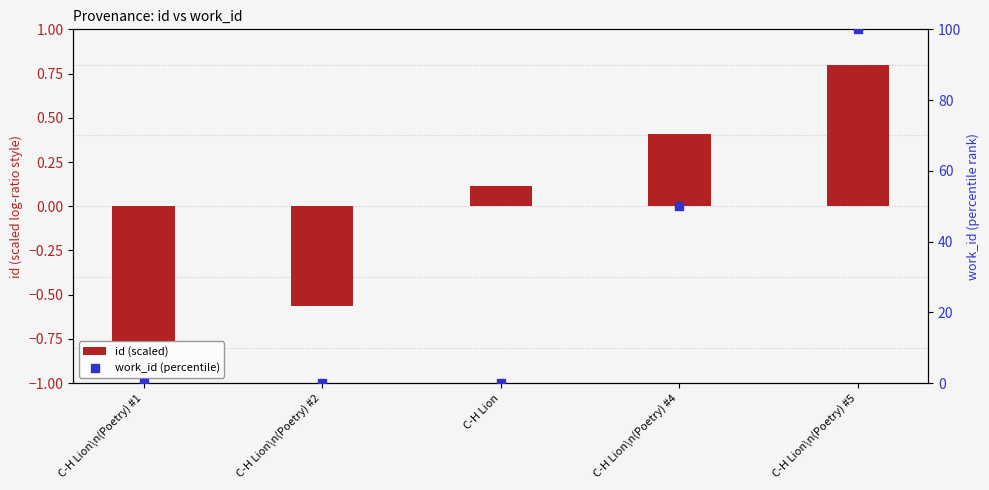

Is the value of id (scaled) at C-H Lion\n(Poetry) #4 greater than the value of work_id (percentile) at C-H Lion\n(Poetry) #2?

Yes